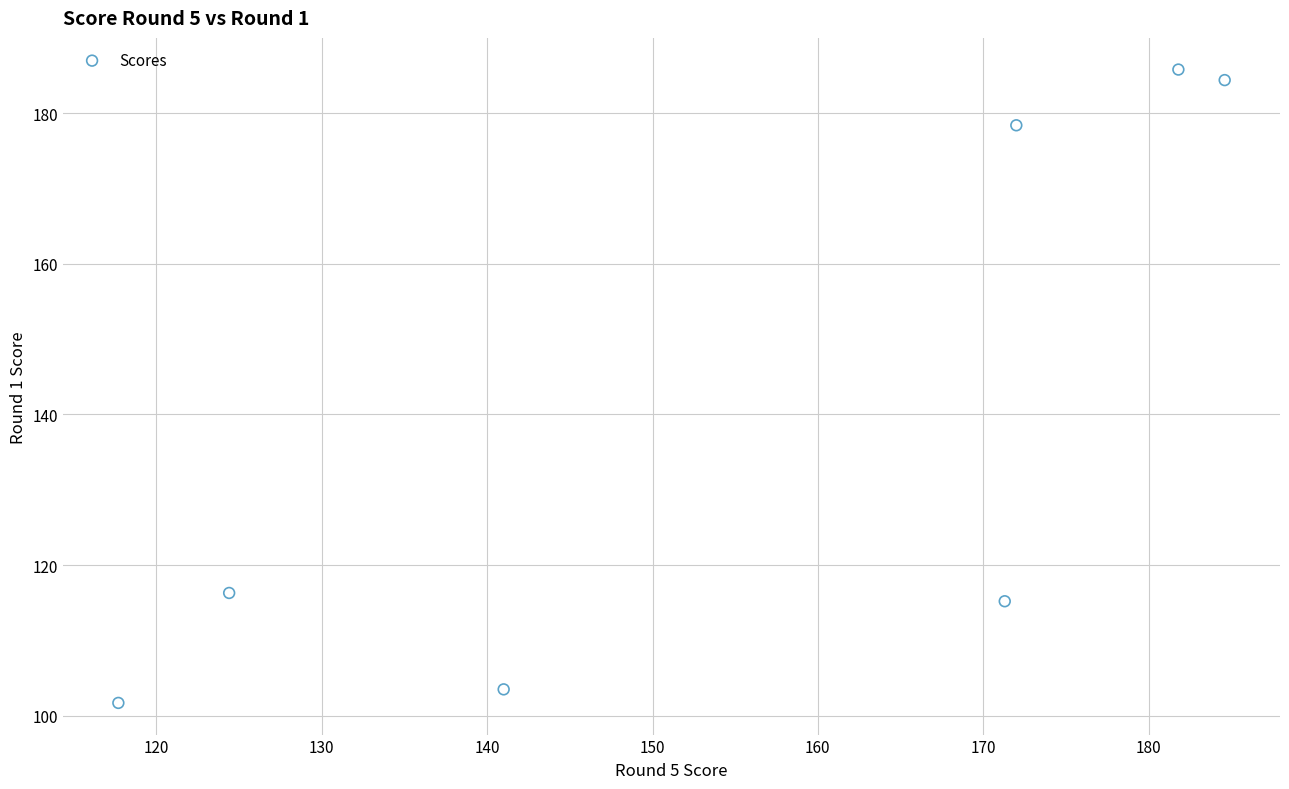

What is the range of X values (max minus min)?

66.9